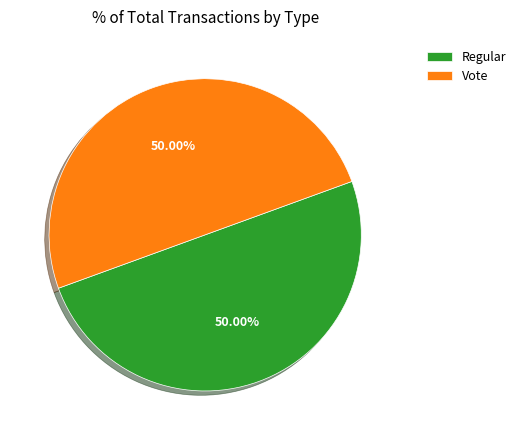

How many segments does this pie chart have?

2